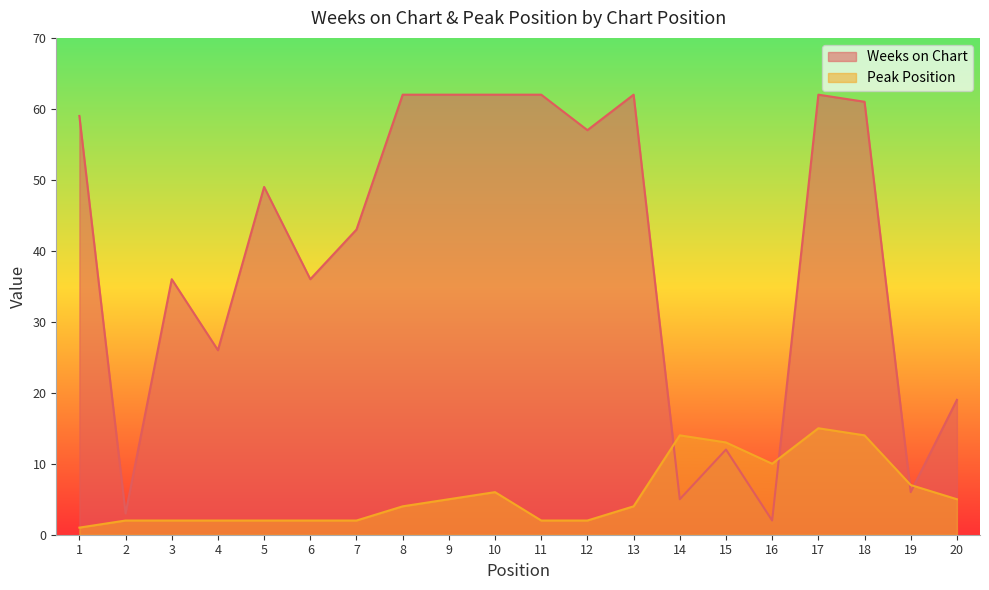

At which label does Peak Position first exceed 4?

9